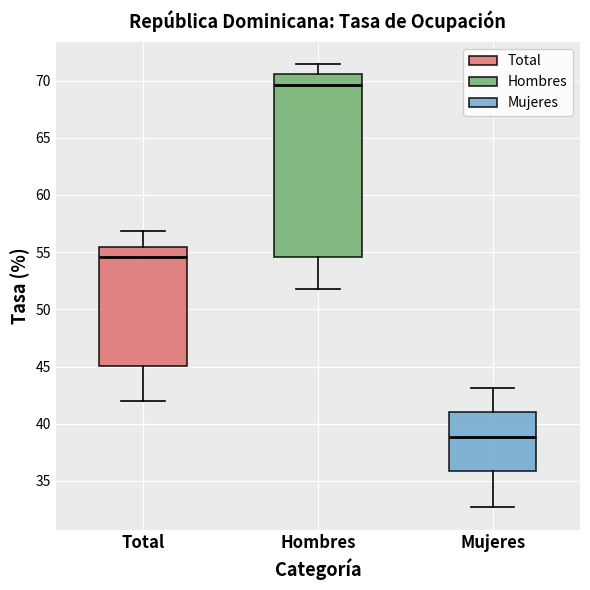

Reading left to right, read every box against the y-axis: the position of its median line, the range the box covers, and the ends of its whiskers. The values are not printed on the chart, so give them approximately, as read against the axis.

Total: median 54.5, box 45.0 to 55.5, whiskers 42.0 to 57.0
Hombres: median 69.5, box 54.5 to 70.5, whiskers 52.0 to 71.5
Mujeres: median 39.0, box 36.0 to 41.0, whiskers 32.5 to 43.0